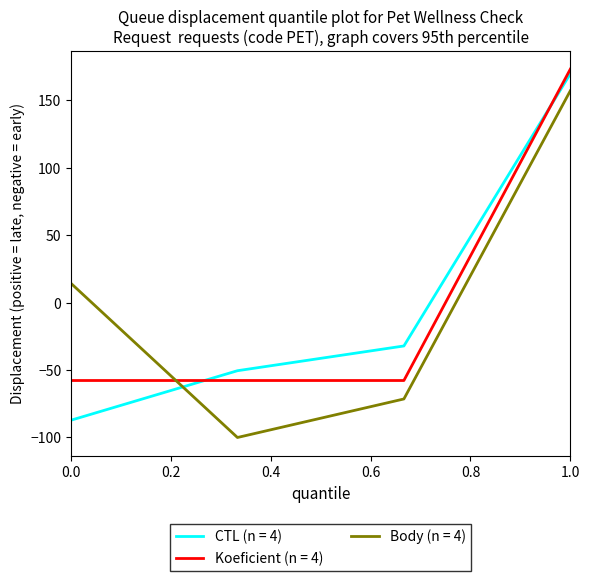

What is the difference between the maximum and minimum values in the CTL (n = 4) series?

256.9